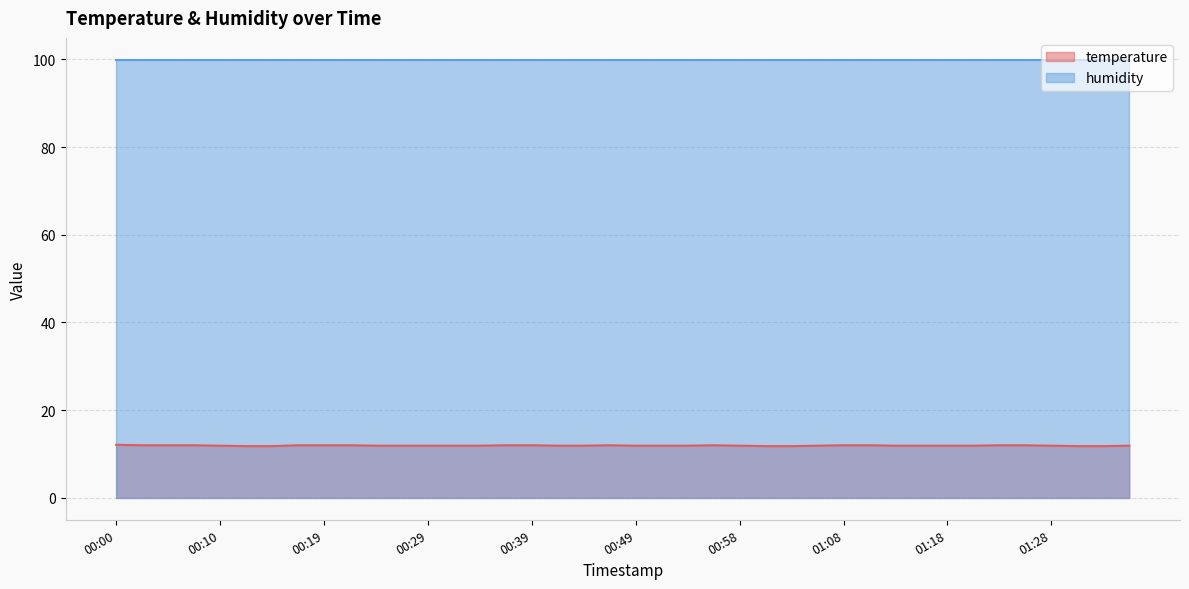

What is the sum of all values?

477.0